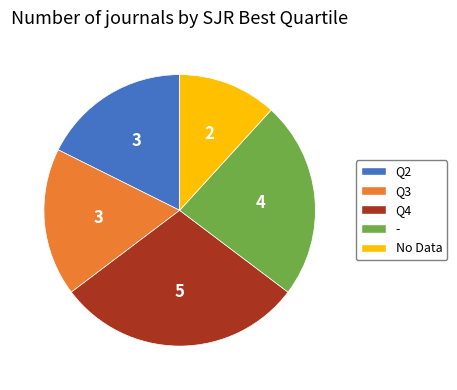

What is the ratio of the value at Q3 to the value at -?

0.8